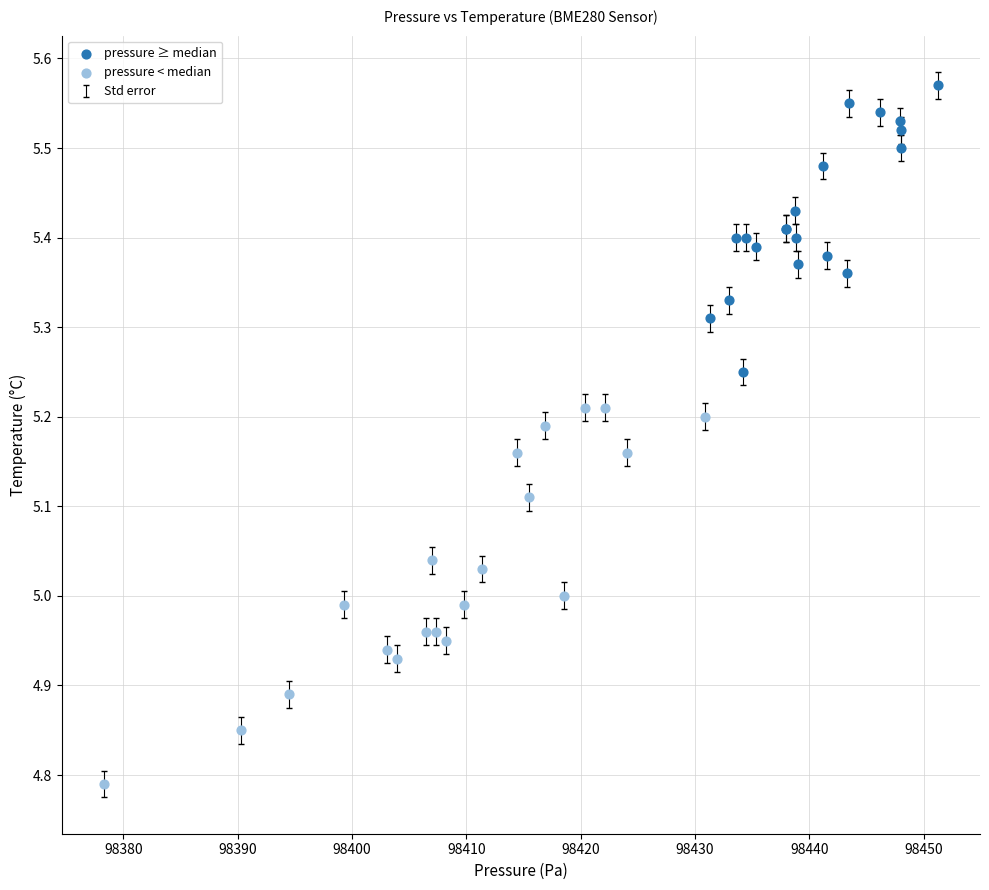

Which series reaches the minimum Y coordinate?

pressure < median